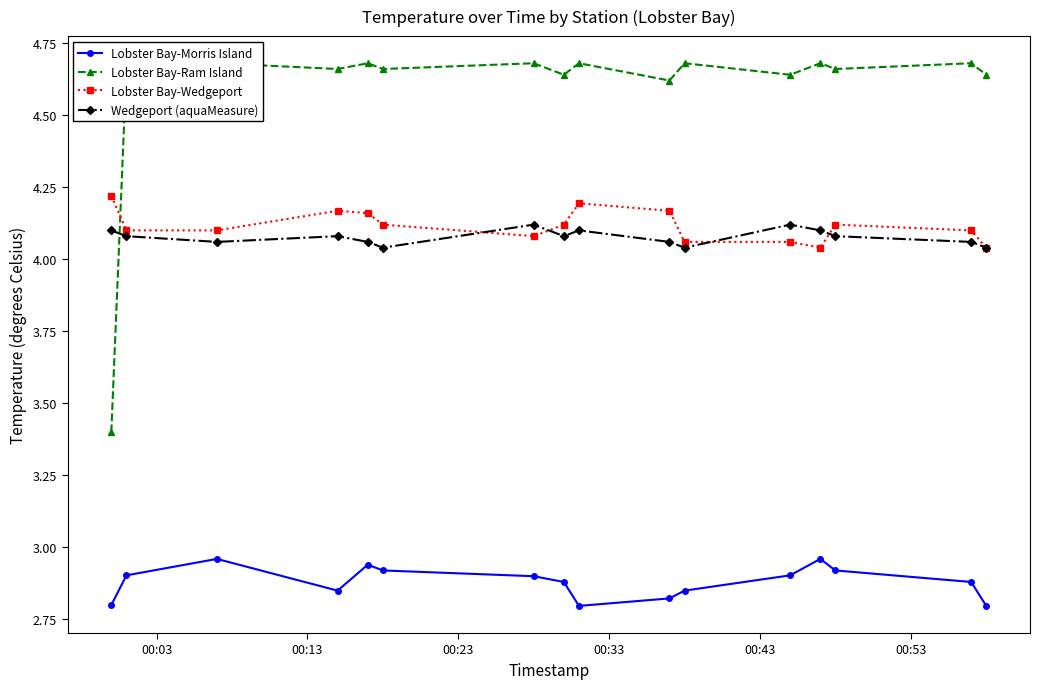

True or false: Wedgeport (aquaMeasure) has more than 0 points higher than both neighbors.

True